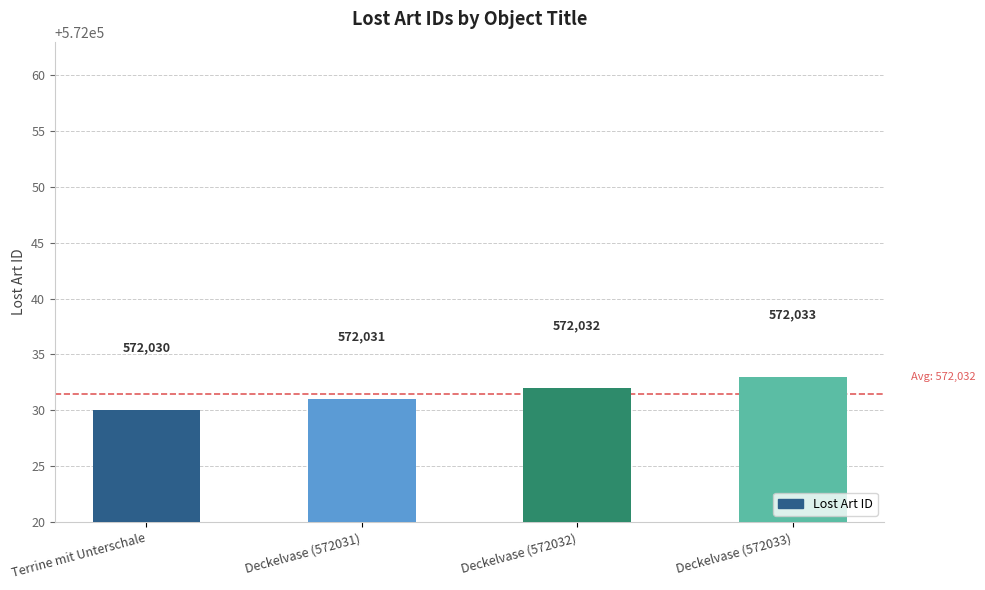

Where is the data nearest to the value 572031?

Deckelvase (572031)